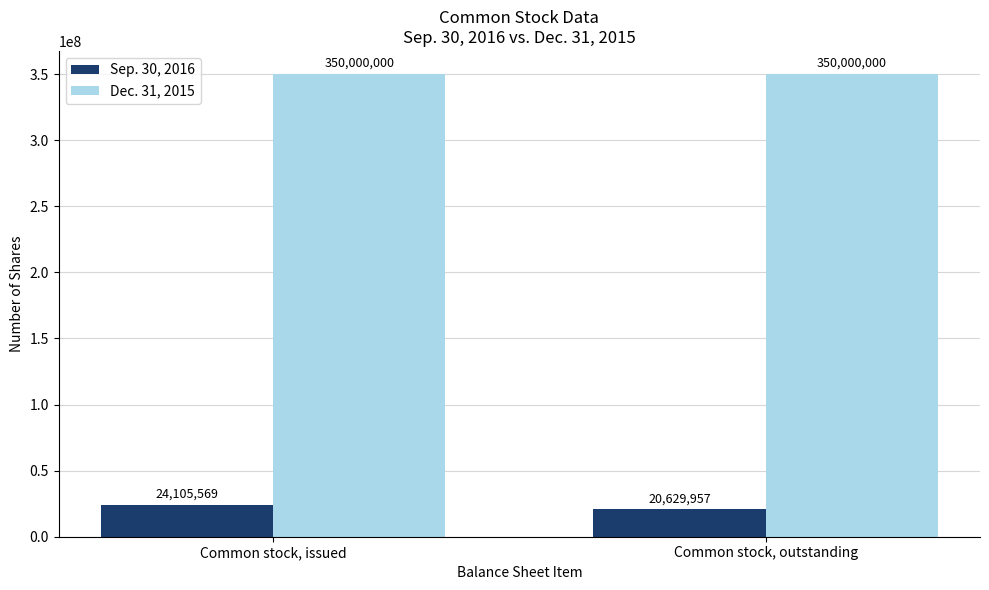

True or false: Sep. 30, 2016 has a value of 8000099 at Common stock, outstanding.

False